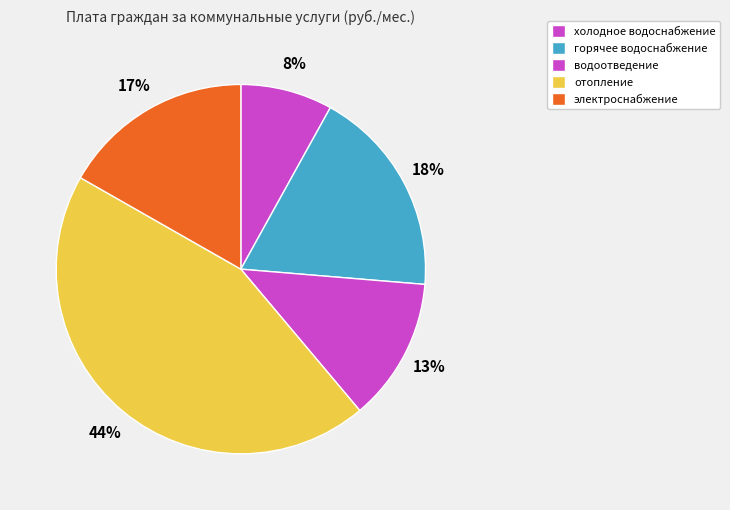

What percentage is the холодное водоснабжение slice, to the nearest percent?

8%